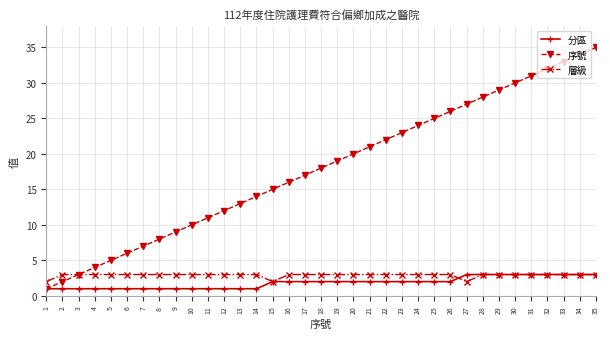

What is the minimum value shown in the chart?

1